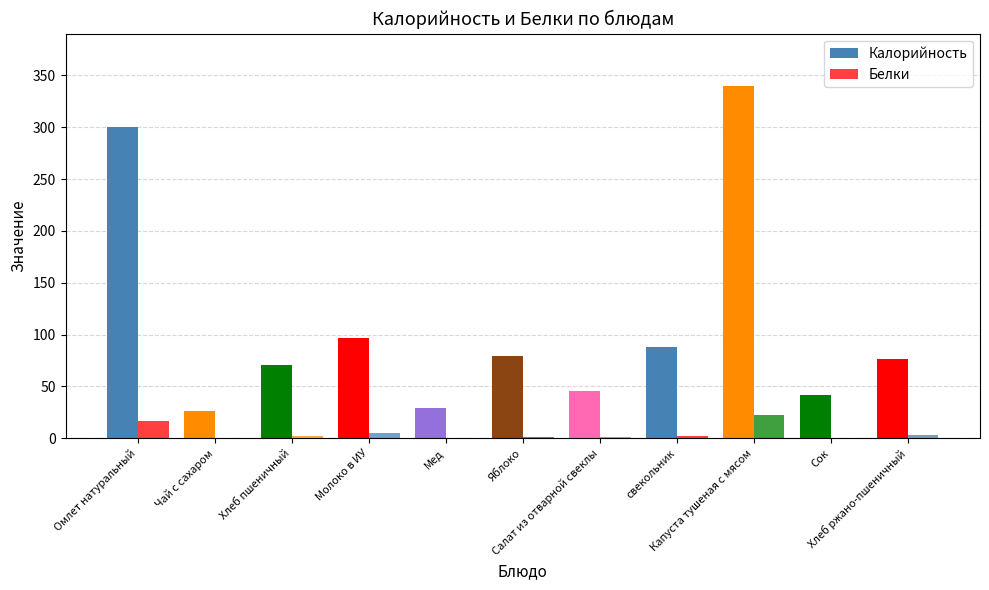

Are the bars grouped side by side (vs. stacked)?

Yes